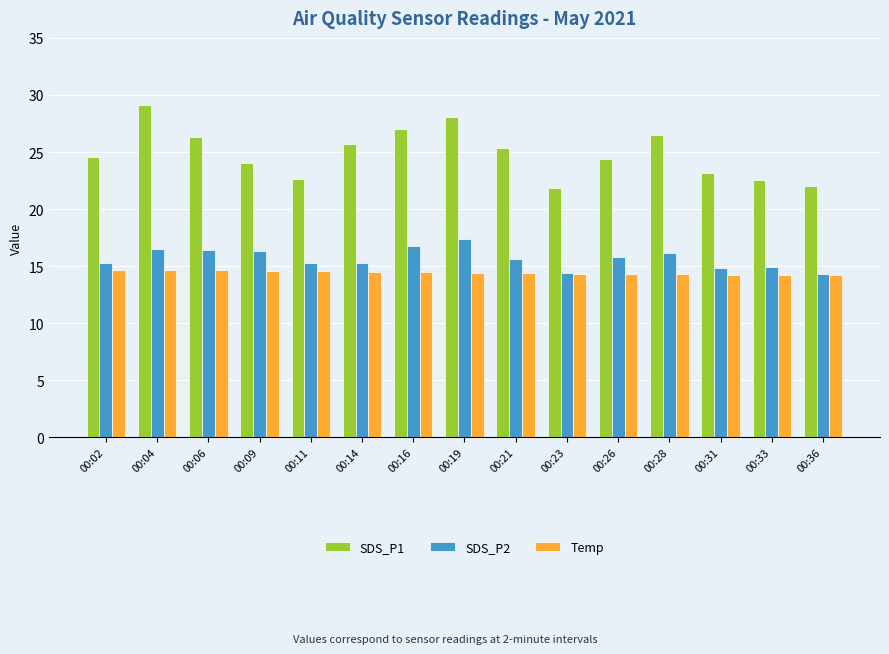

What is the difference between the second highest and minimum values in the SDS_P2 series?

2.4